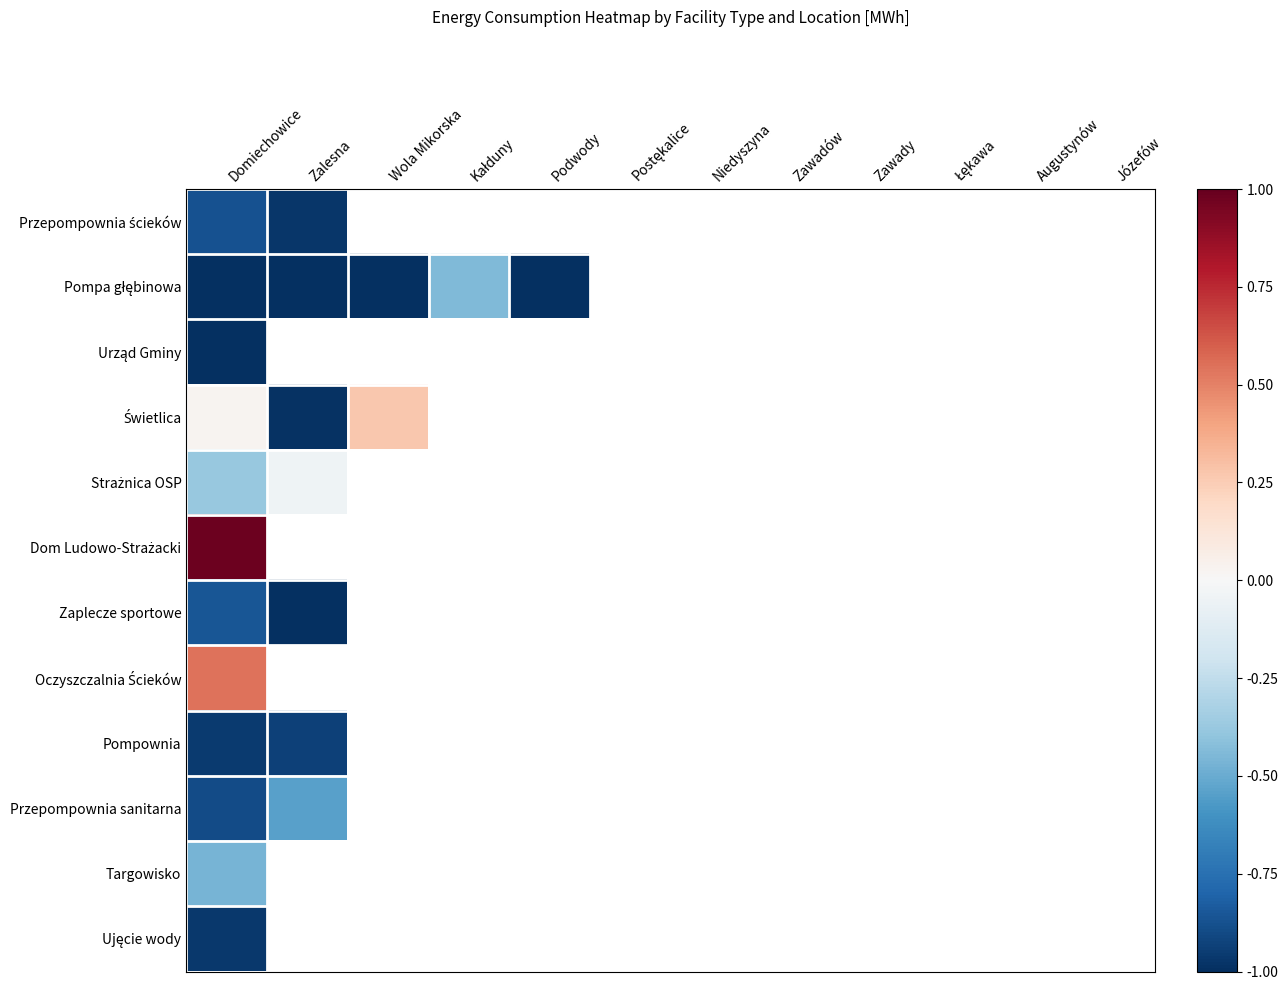

At which category is the sum across all series the highest?

Domiechowice